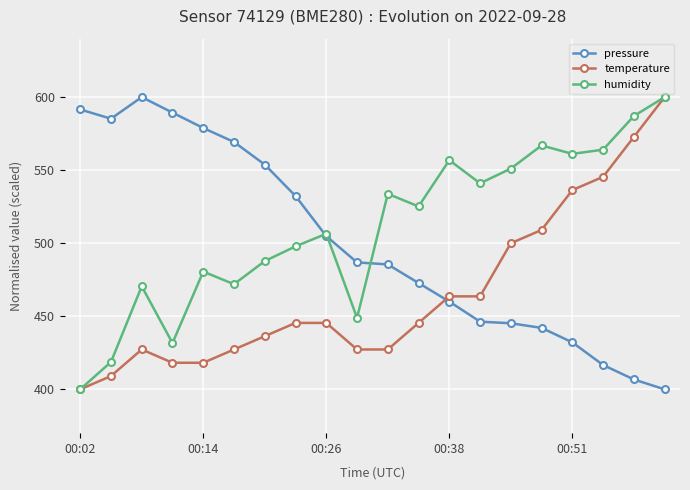

What is the value of the humidity point at the 9th from the left?

506.5